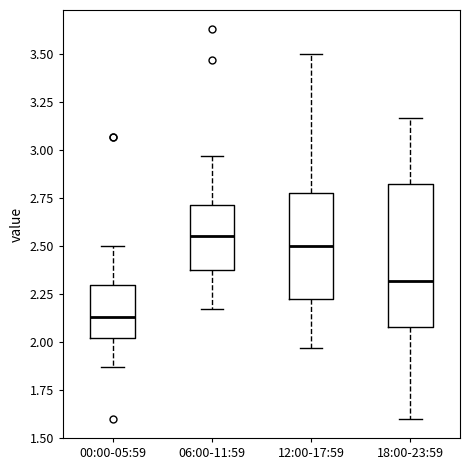

Reading left to right, read every box against the y-axis: the position of its median line, the range the box covers, and the ends of its whiskers. The values are not printed on the chart, so give them approximately, as read against the axis.

00:00-05:59: median 2.15, box 2.00 to 2.30, whiskers 1.85 to 2.50
06:00-11:59: median 2.55, box 2.40 to 2.70, whiskers 2.15 to 2.95
12:00-17:59: median 2.50, box 2.20 to 2.80, whiskers 1.95 to 3.50
18:00-23:59: median 2.30, box 2.10 to 2.85, whiskers 1.60 to 3.15